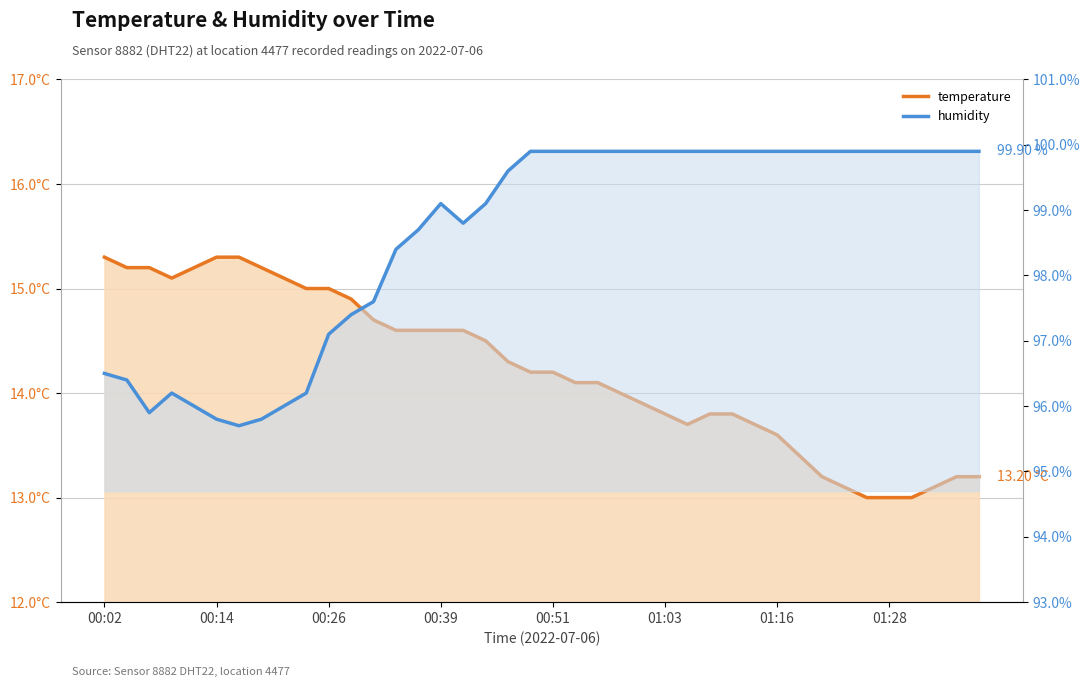

True or false: humidity and temperature intersect in this chart.

False